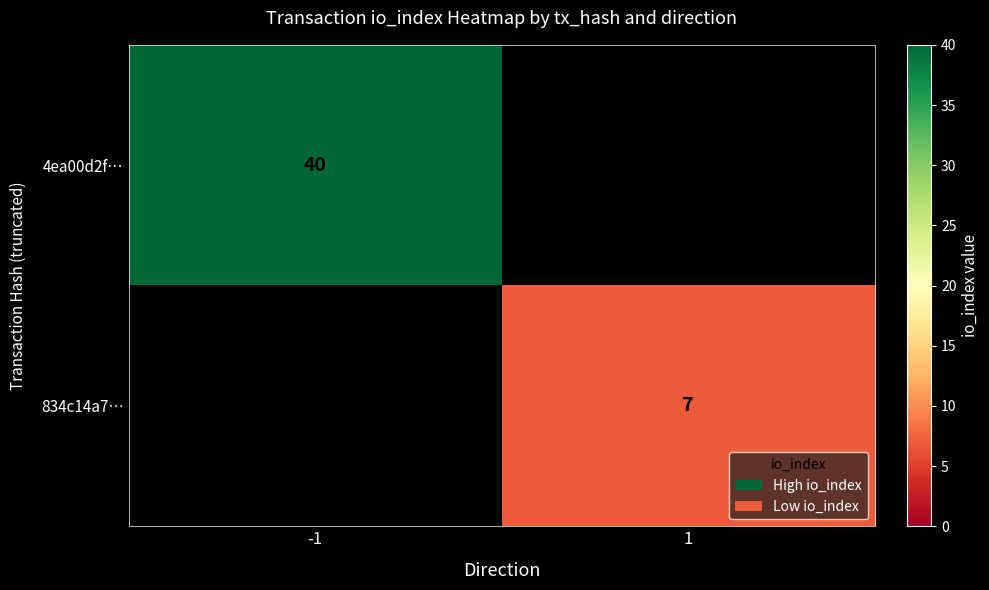

The value of 834c14a7… at 1 is 7. True or false?

True